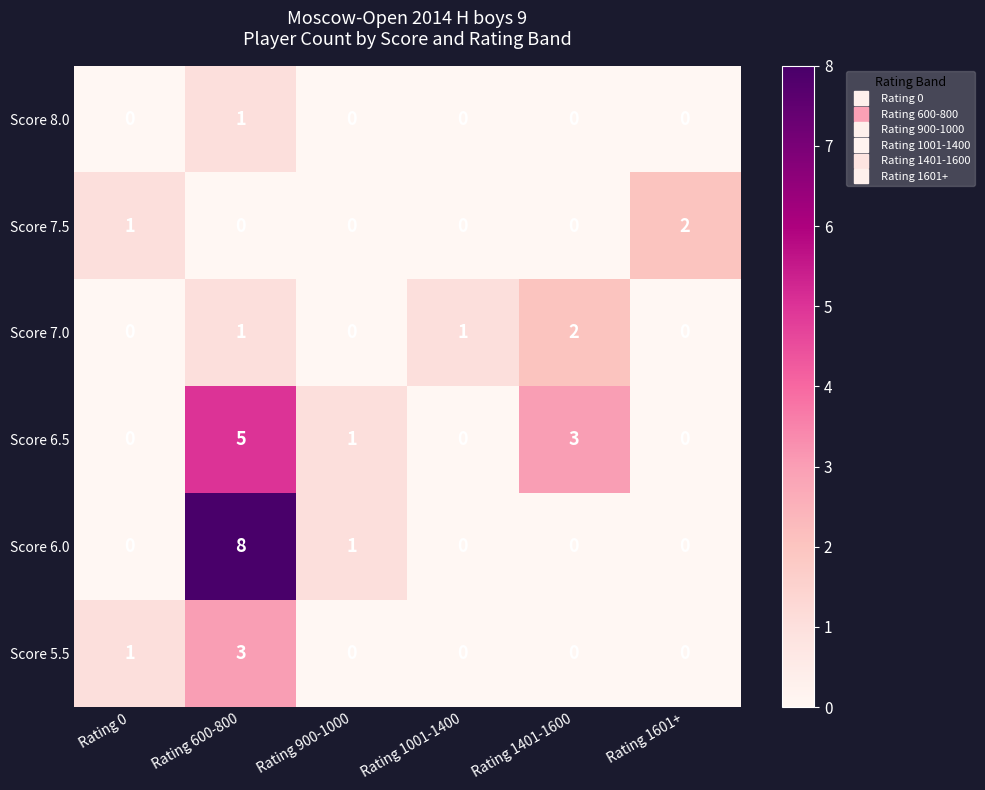

What is the difference between the Score 6.5 values at Rating 1401-1600 and Rating 1001-1400?

3